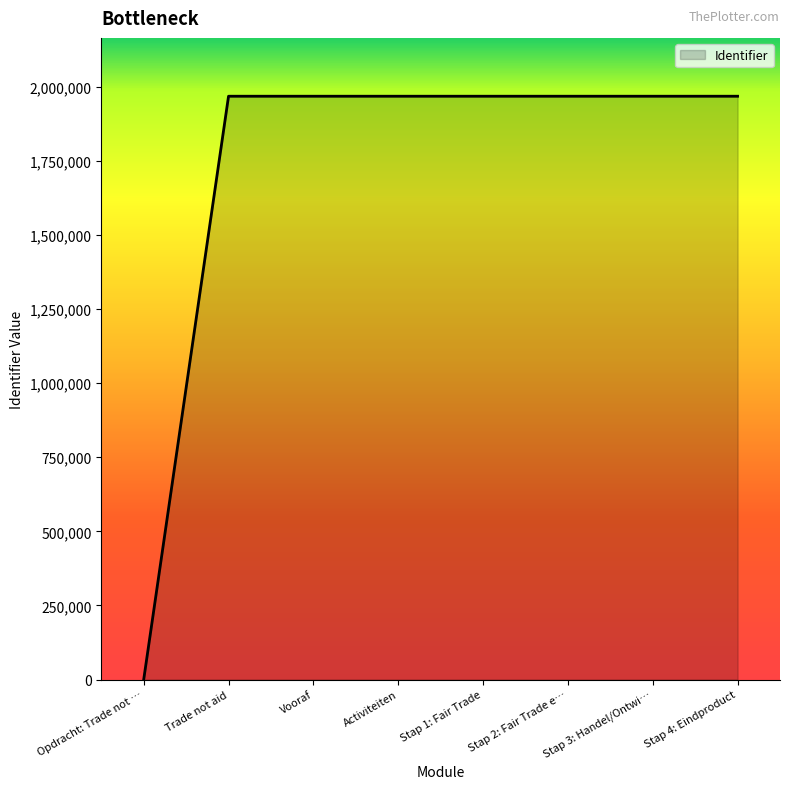

Which label corresponds to the smallest value in the chart?

Opdracht: Trade not …